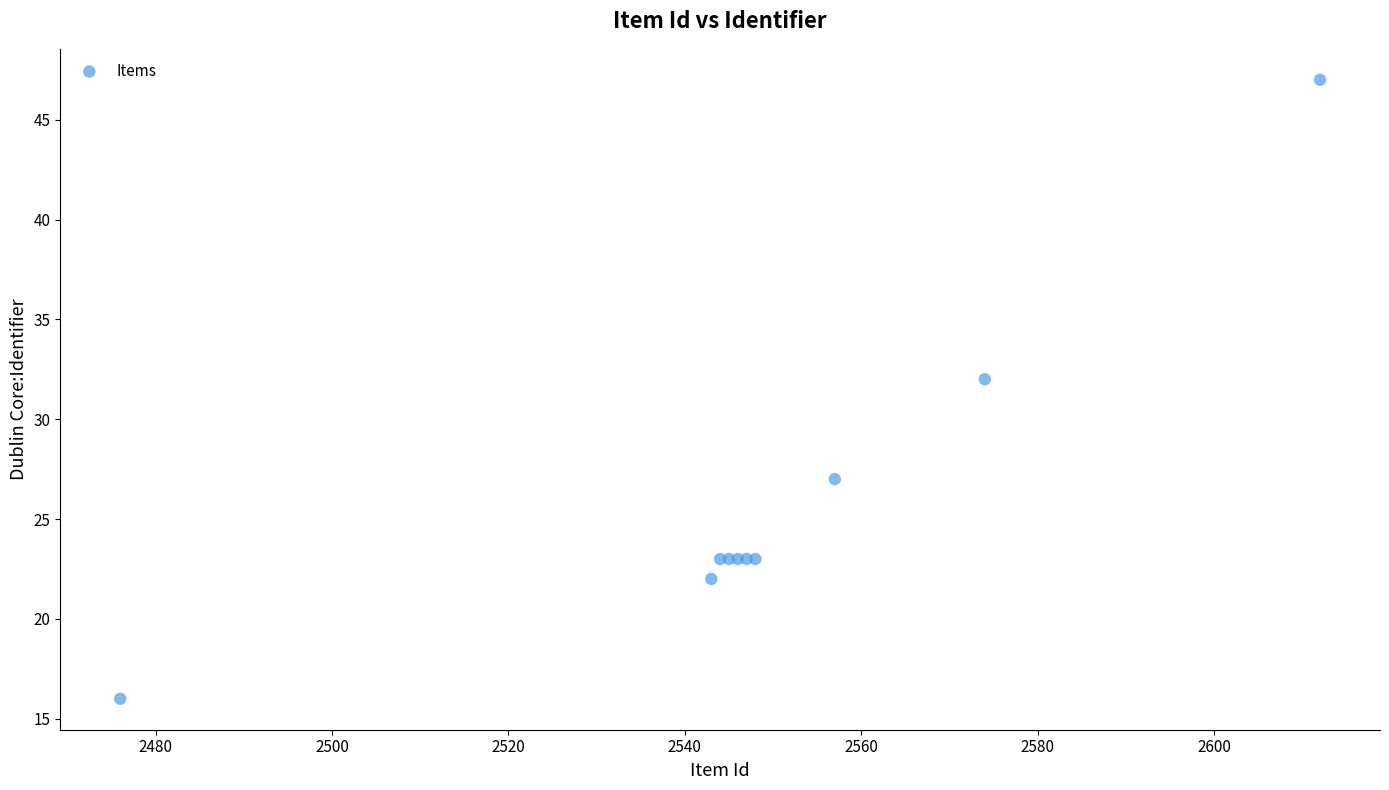

What Y value in the scatter plot is closest to 31?

32